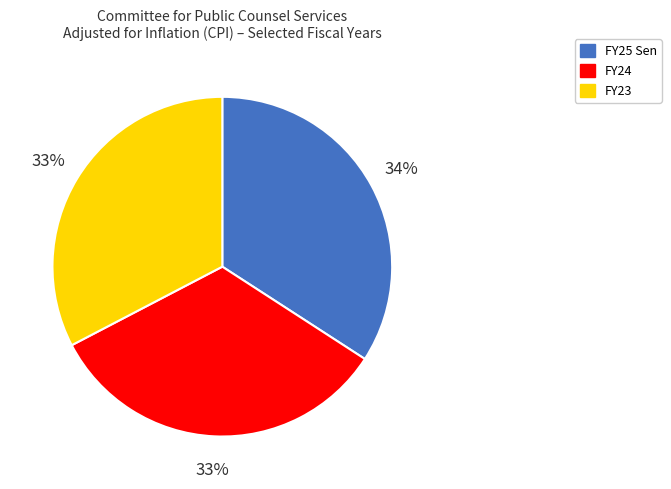

Is it true that FY23 is 44% of the pie?

False